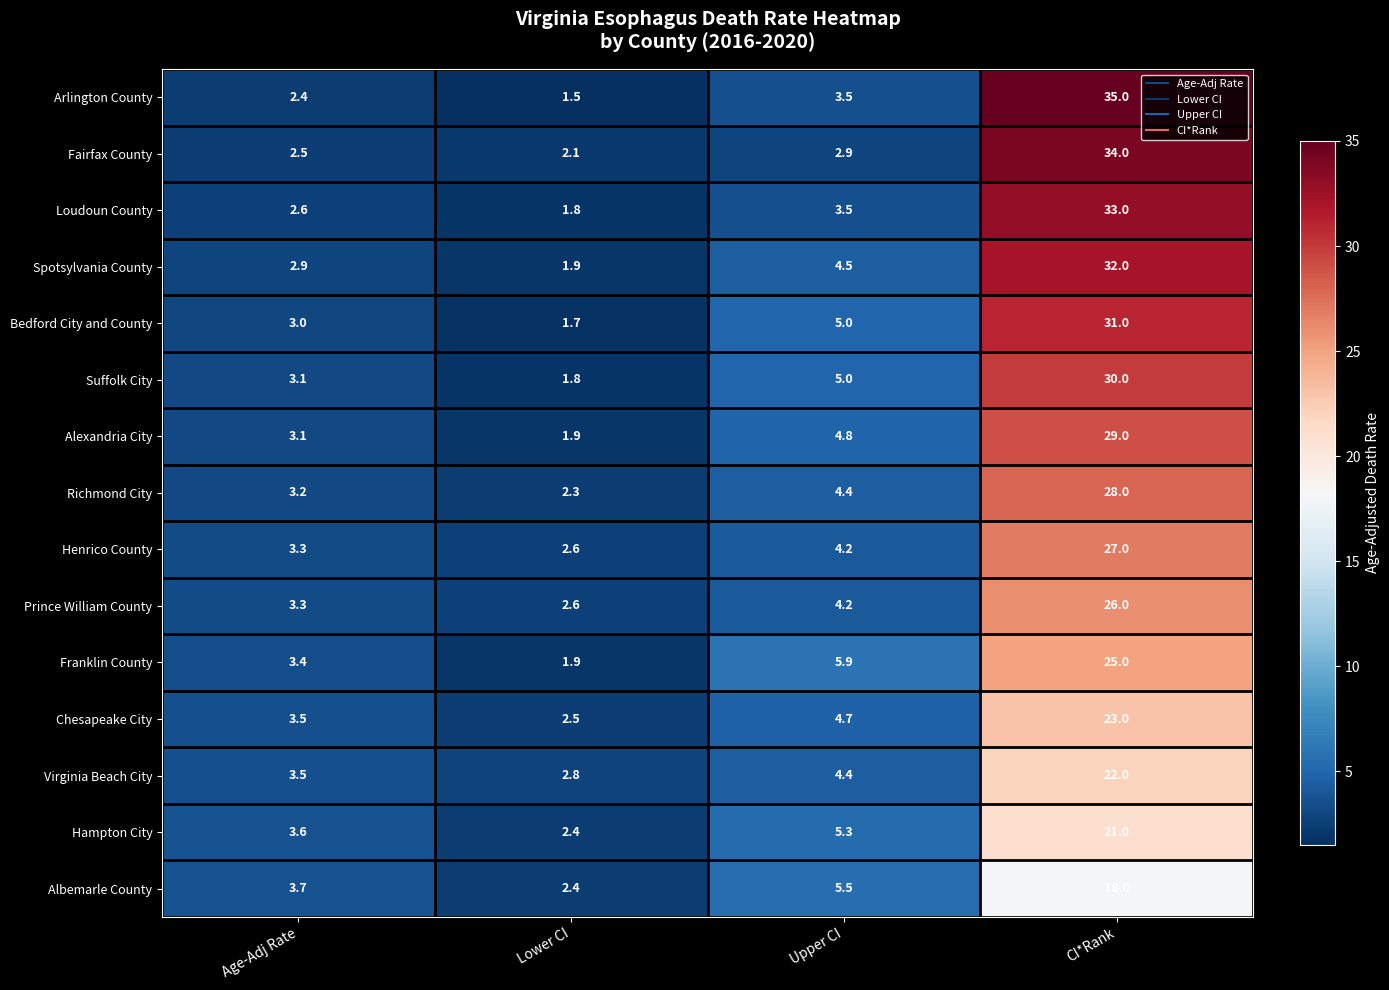

The Virginia Beach City series shows 5.0 at Age-Adj Rate. True or false?

False